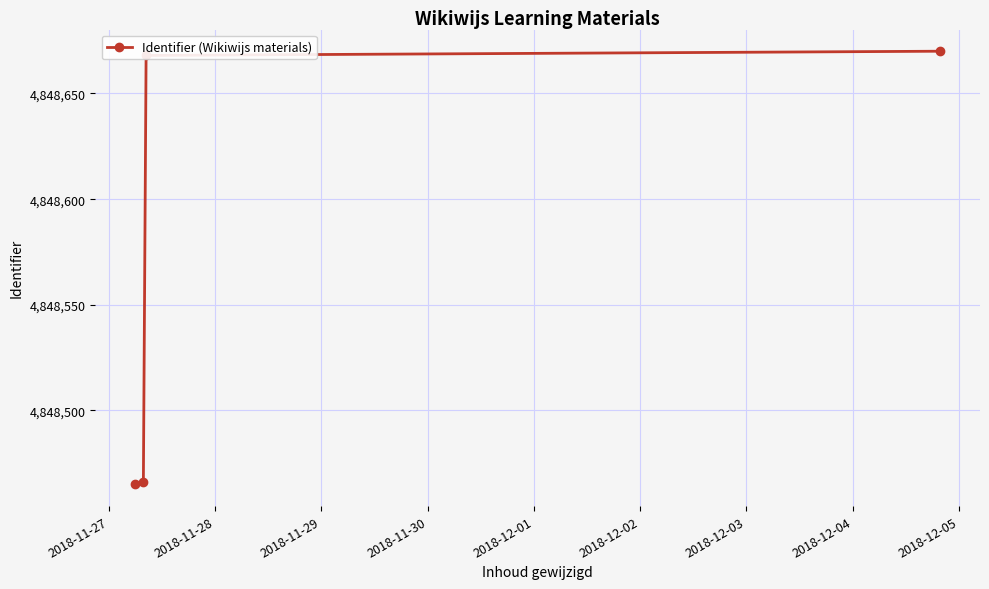

True or false: there are more than 1 points higher than both neighbors.

False